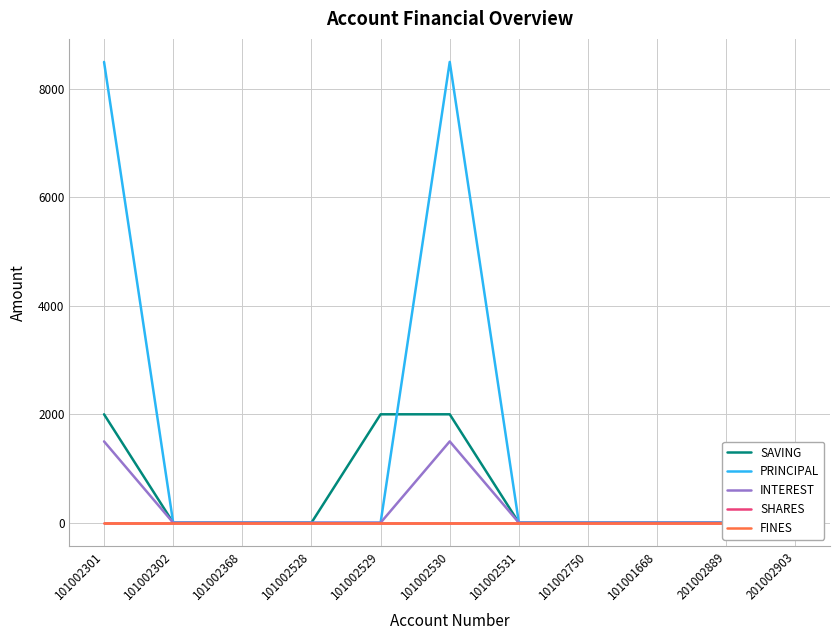

Is it true that INTEREST equals 0 at 101002750?

True